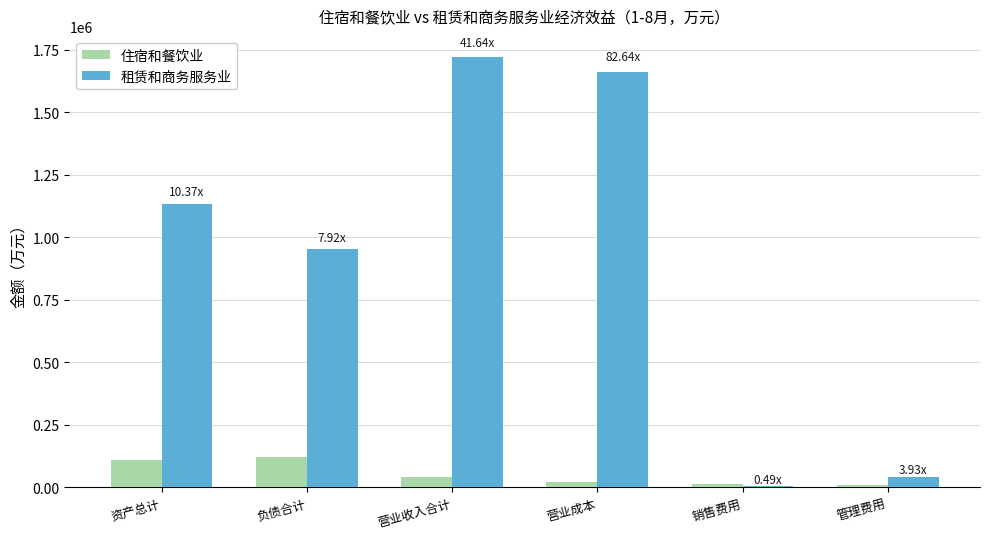

Which category has the lowest value in the 租赁和商务服务业 series?

销售费用